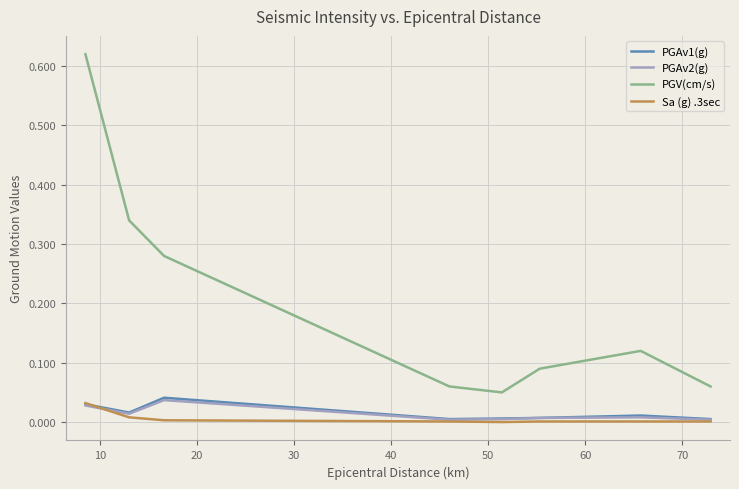

How many lines are shown in the chart?

4